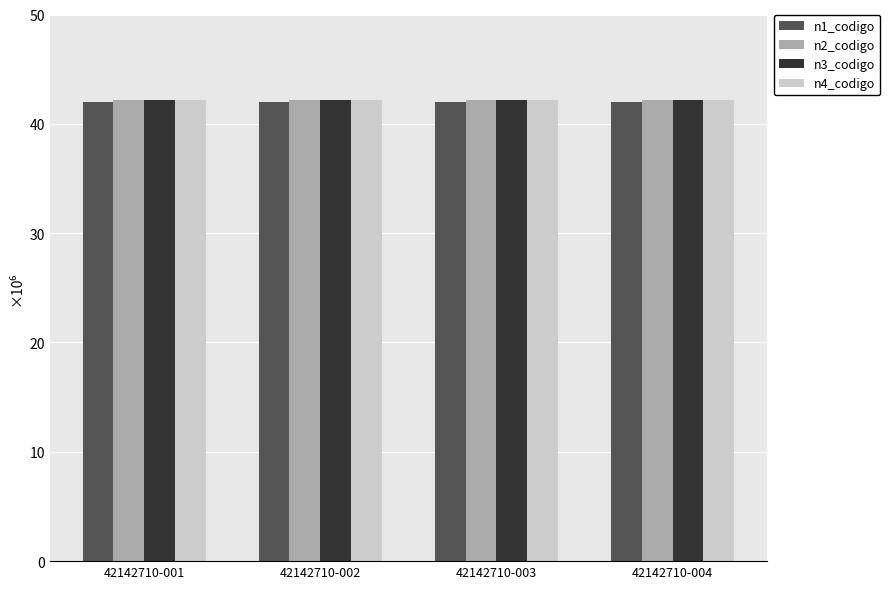

What is the highest value of the n3_codigo series?

42.1